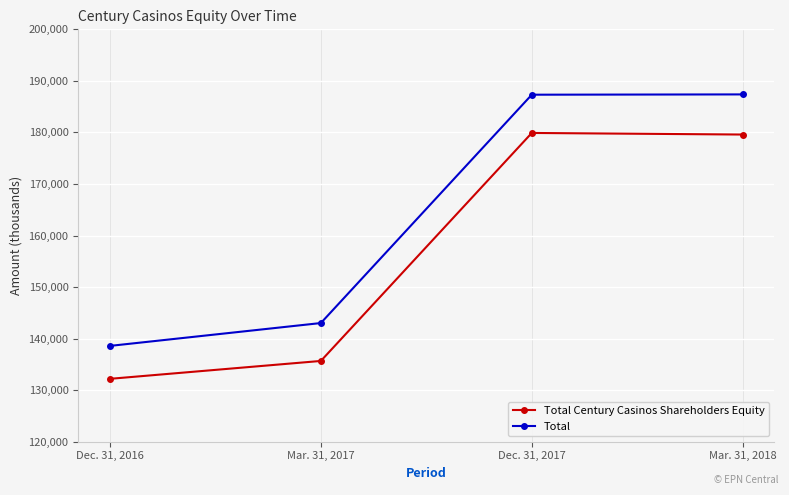

Where does the Total Century Casinos Shareholders Equity series first go above 179588?

Dec. 31, 2017